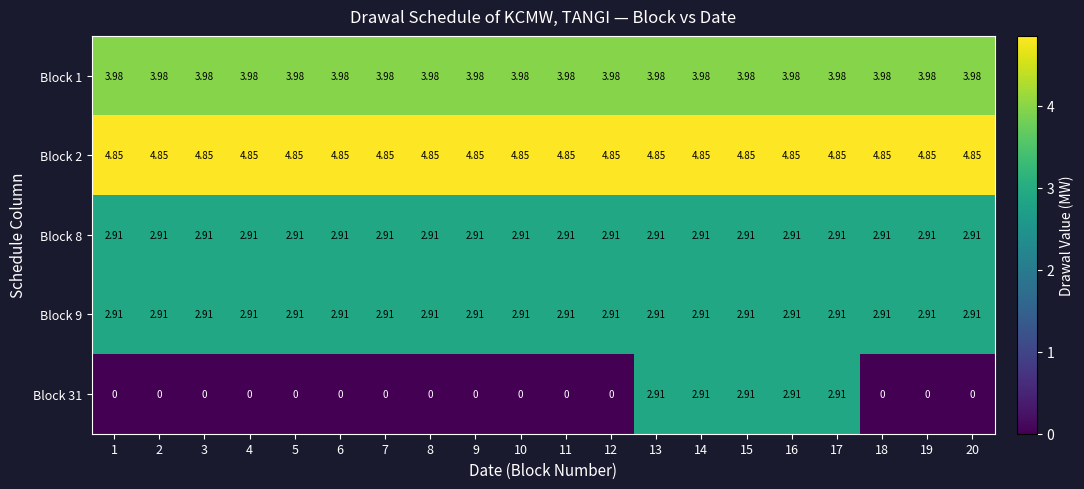

Is the value of Block 8 at 17 greater than the value of Block 2 at 13?

No